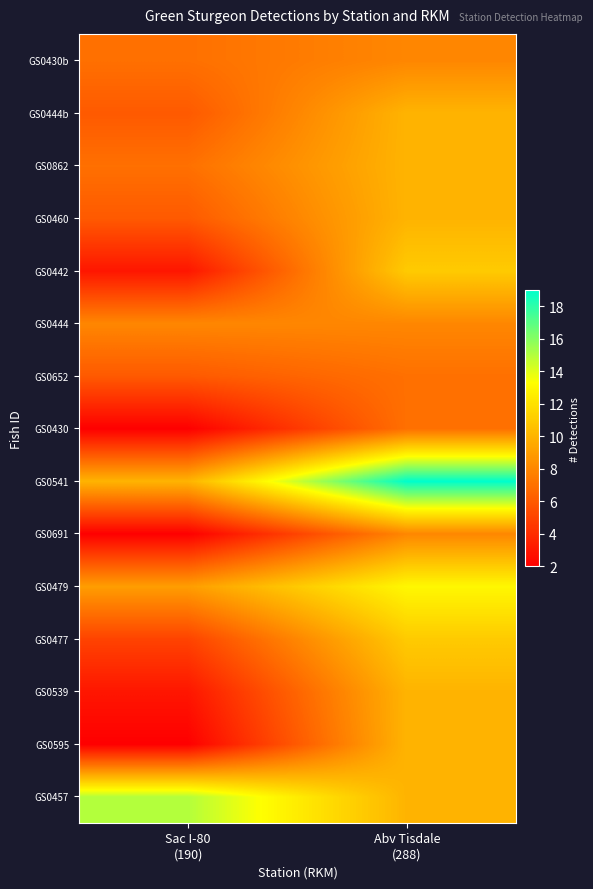

What is the difference between the highest and lowest values at Sac I-80
(190)?

13